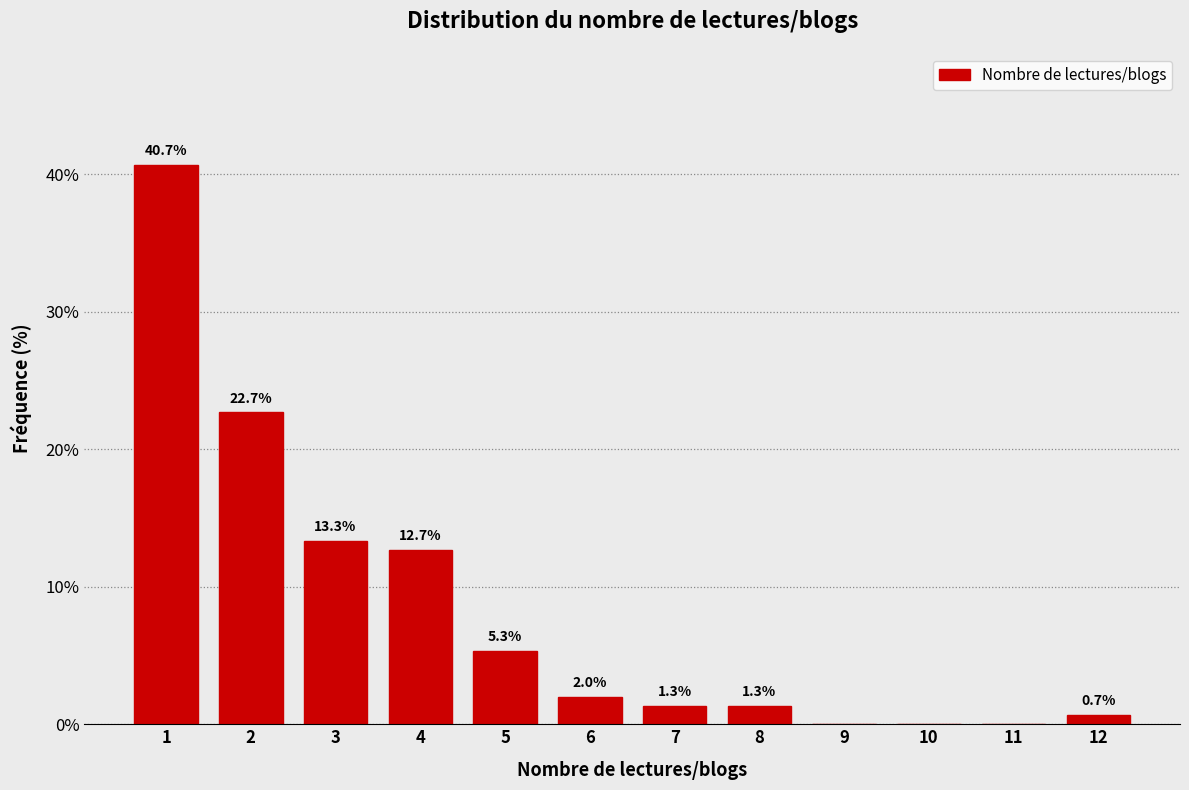

Over which range of the x-axis is the bar tallest?

0.5 to 1.5